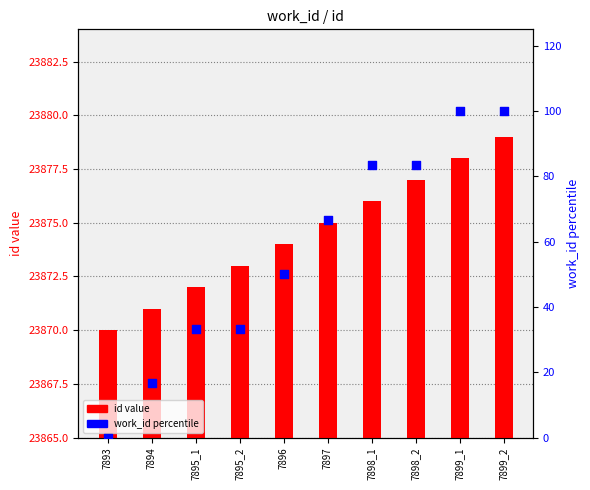

At how many categories does at least one series exceed 19956?

10